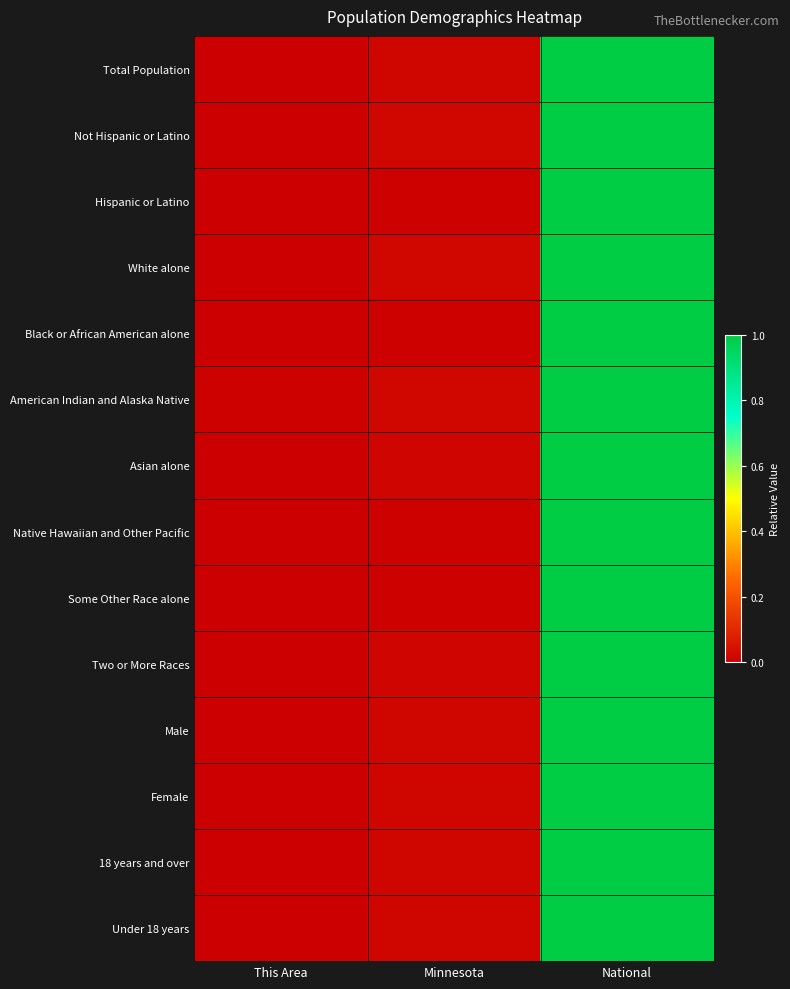

Between This Area and Minnesota, which is larger?

Minnesota